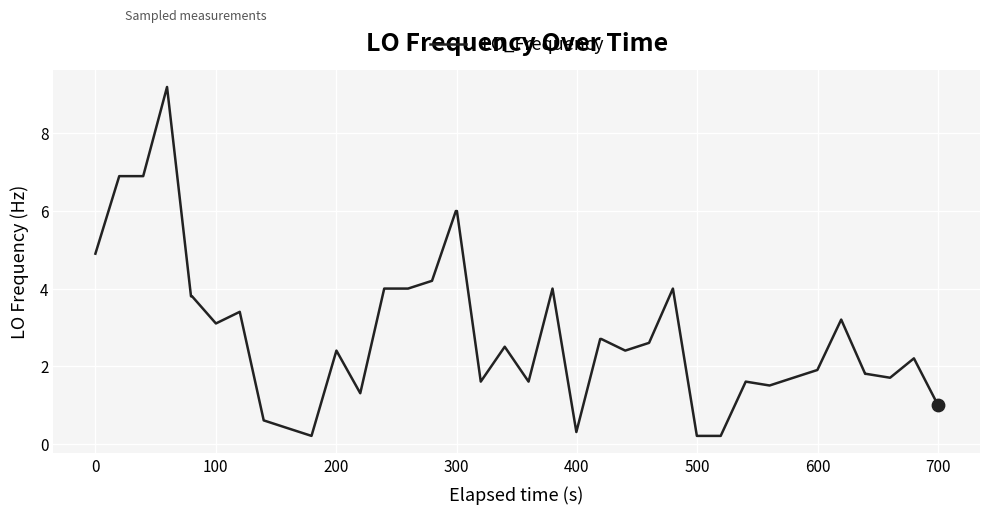

What is the difference between the maximum and minimum values?

9.0